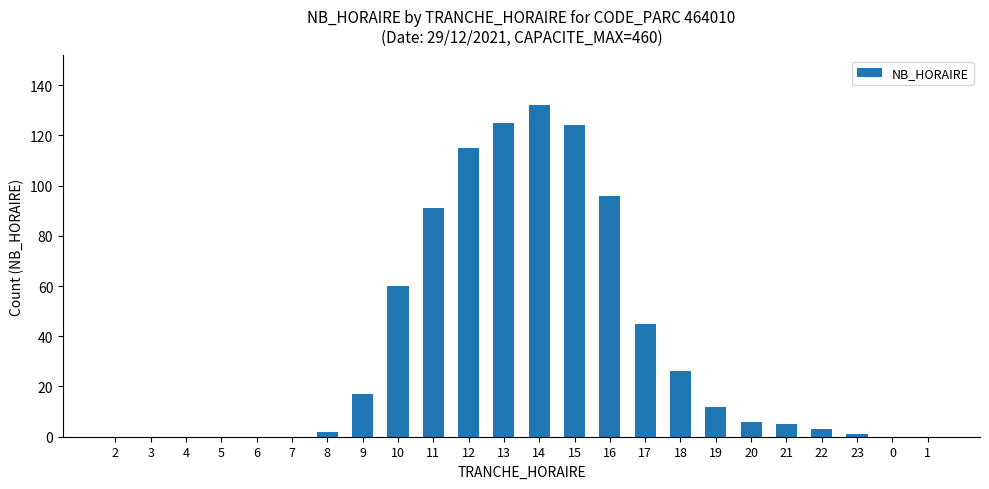

At which label does the data first exceed 6?

9